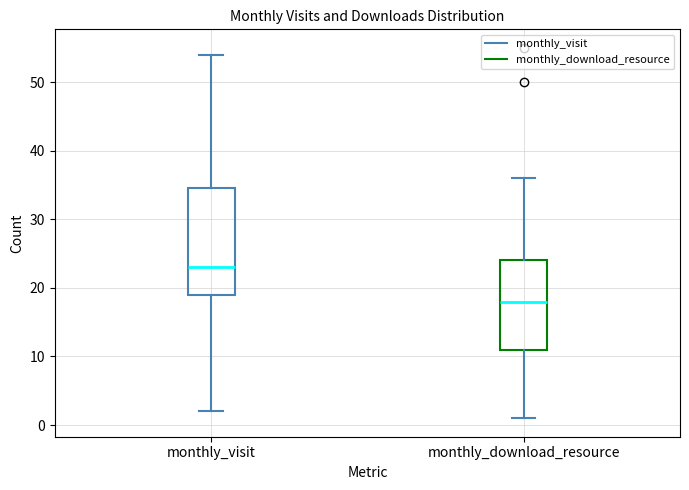

Reading left to right, read every box against the y-axis: the position of its median line, the range the box covers, and the ends of its whiskers. The values are not printed on the chart, so give them approximately, as read against the axis.

monthly_visit: median 23, box 19 to 35, whiskers 2 to 54
monthly_download_resource: median 18, box 11 to 24, whiskers 1 to 36